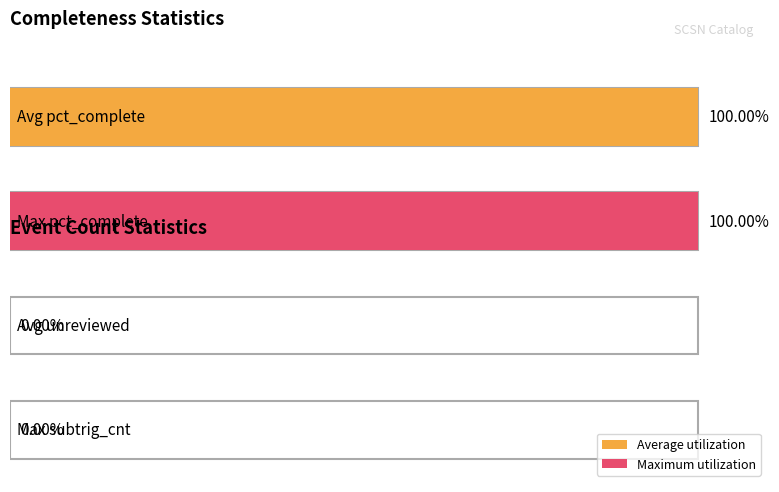

Is it true that pct_complete equals 100 at 1959/01/10?

True